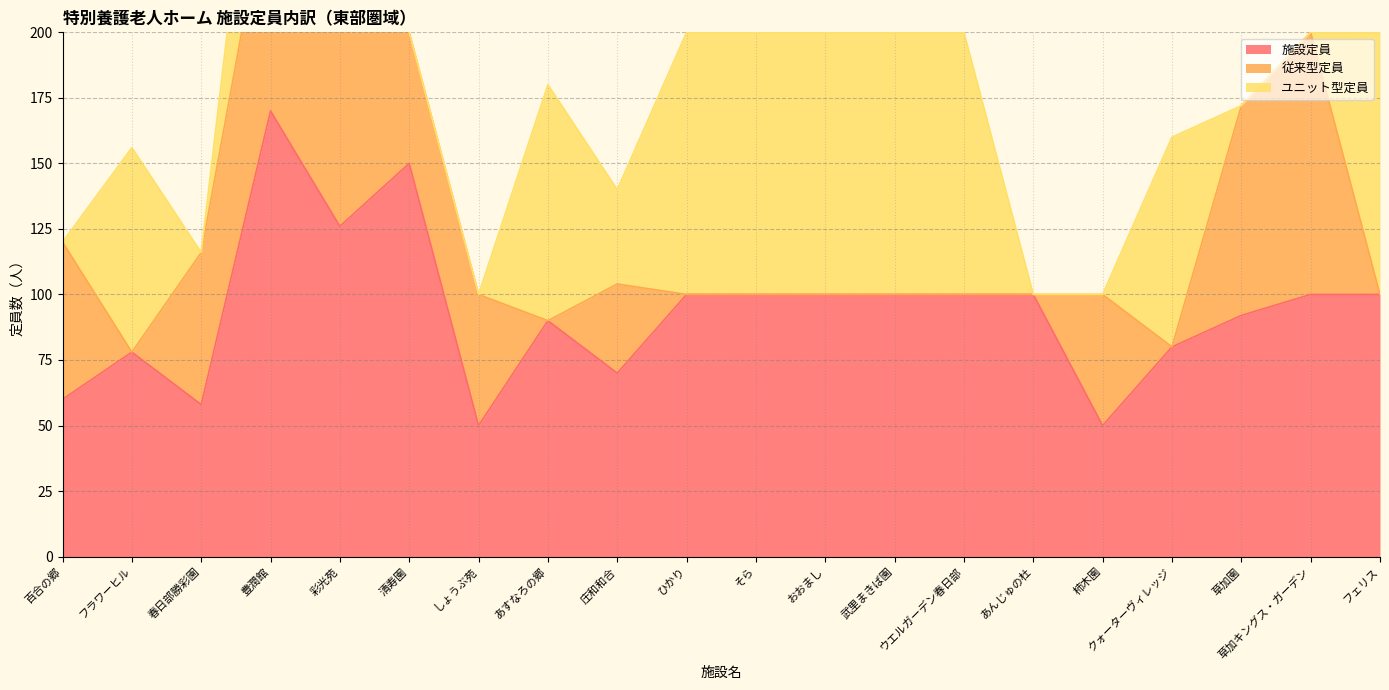

How many categories are shown in the chart?

20